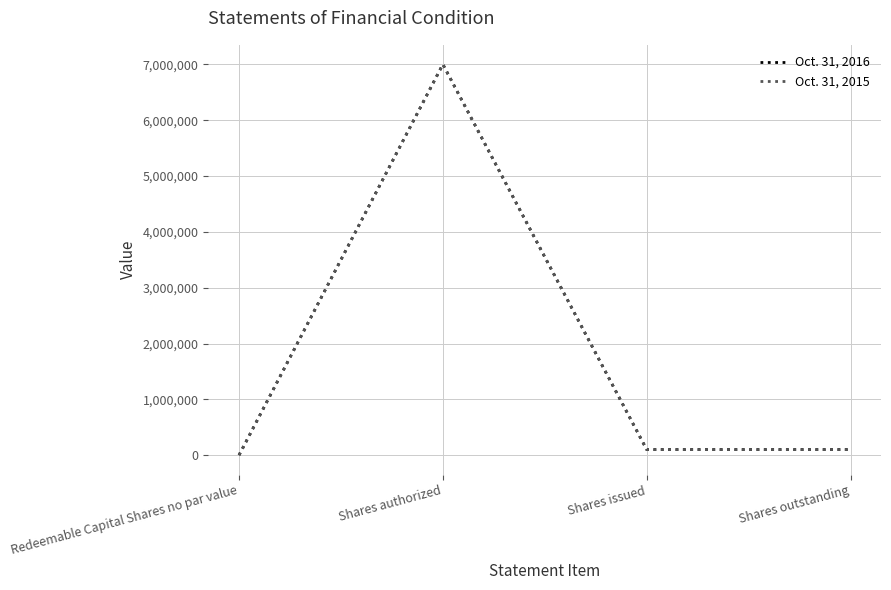

Is this an area chart (filled region under the line)?

No